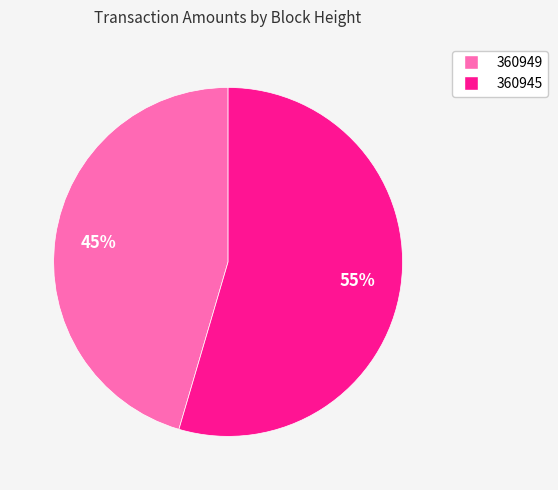

Do 360945 and 360949 together represent more than half of the pie?

Yes